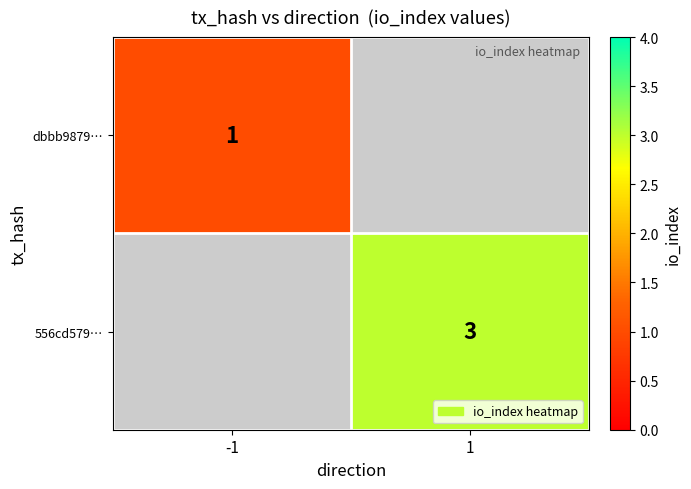

The value of dbbb9879… at -1 is 1. True or false?

True